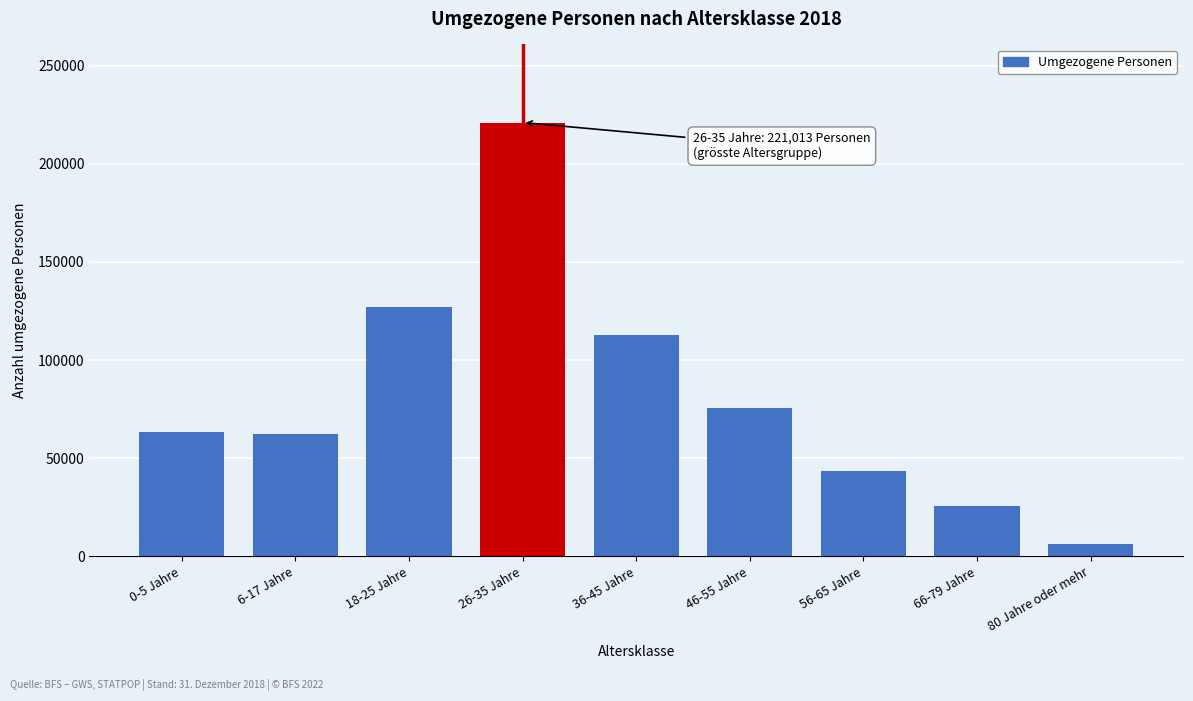

What is the approximate value at 26-35 Jahre, to the nearest 10?

221010